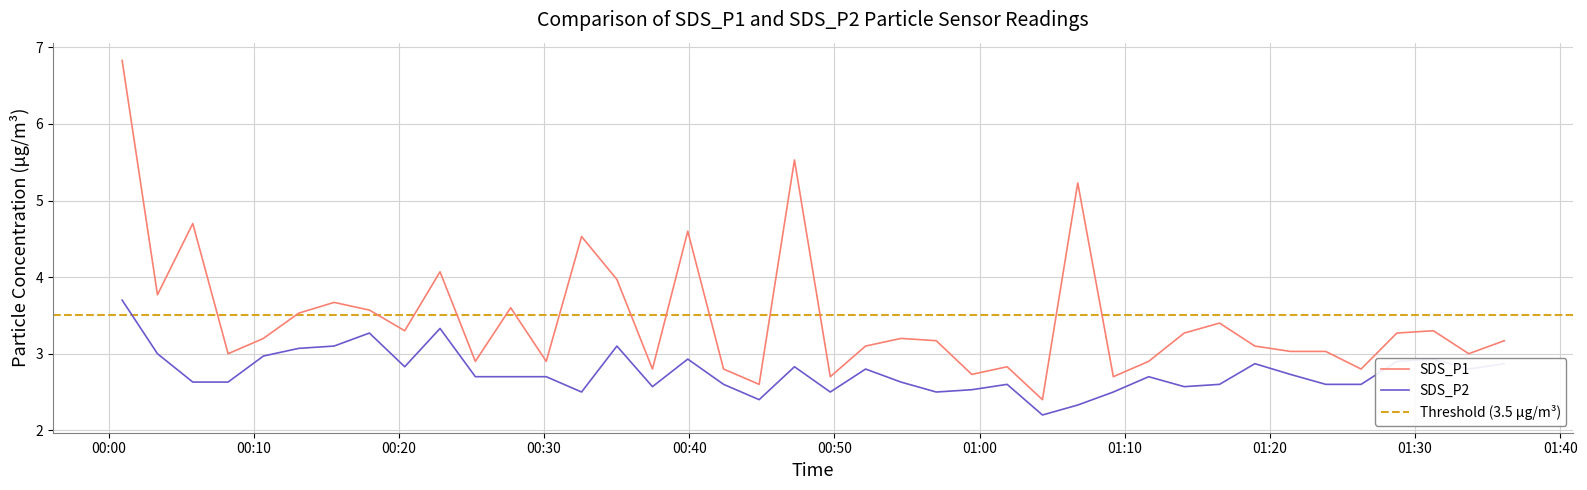

At which category does SDS_P1 reach its first local valley?

2022/04/20 00:03:22